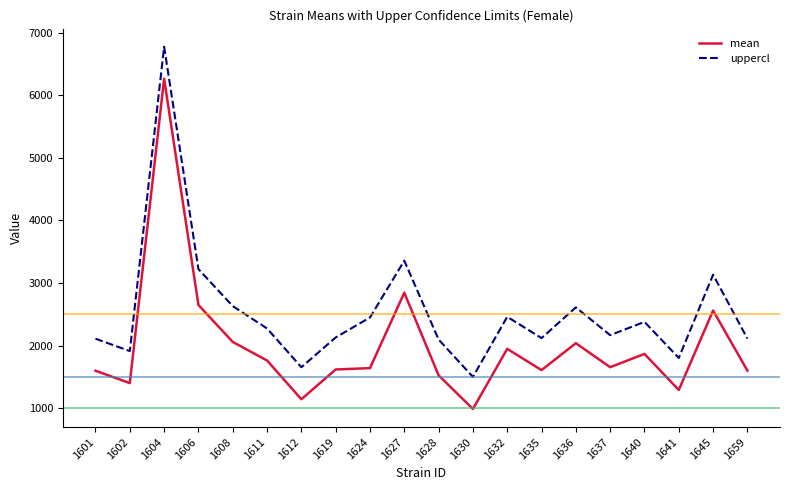

List the series in order of their peak value, highest first.

uppercl, mean